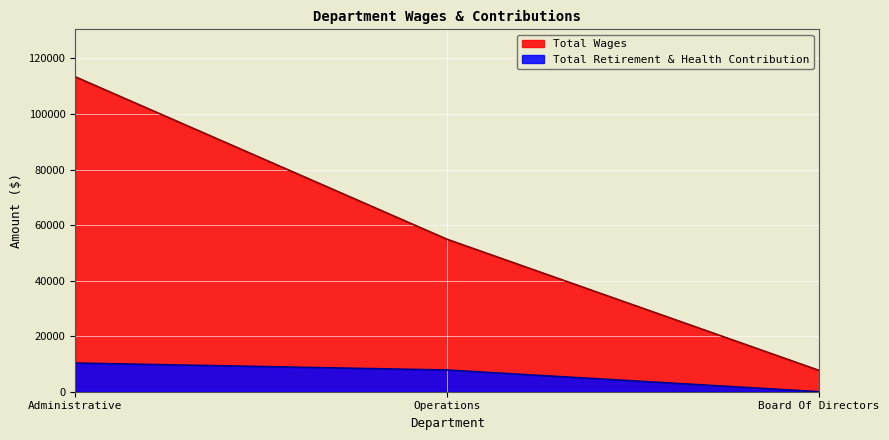

At which category is the sum across all series the highest?

Administrative